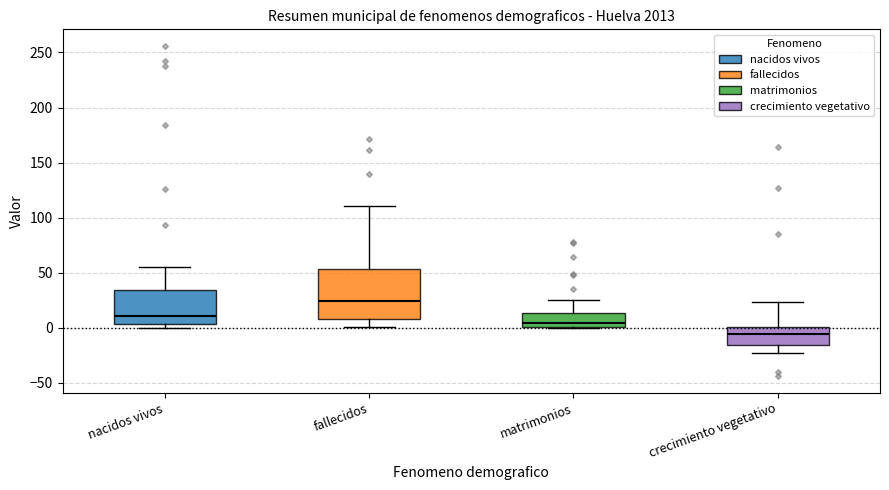

Where does the upper whisker of the box for fallecidos end on the y-axis? The values are not printed on the chart, so give them approximately, as read against the axis.

110